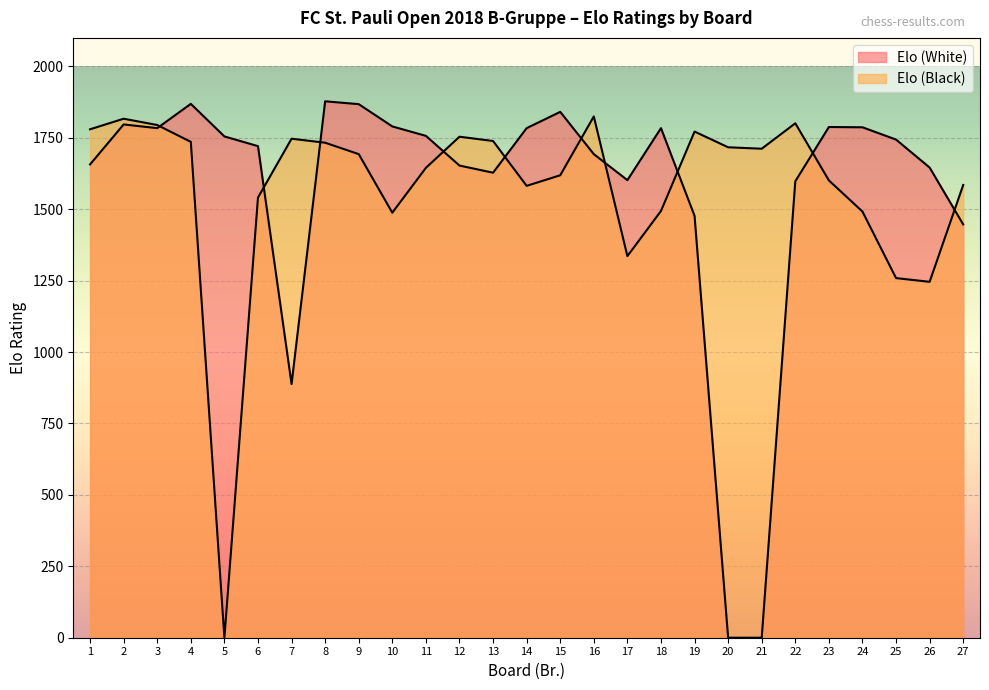

How many positive values does the Elo (Black) series have?

26